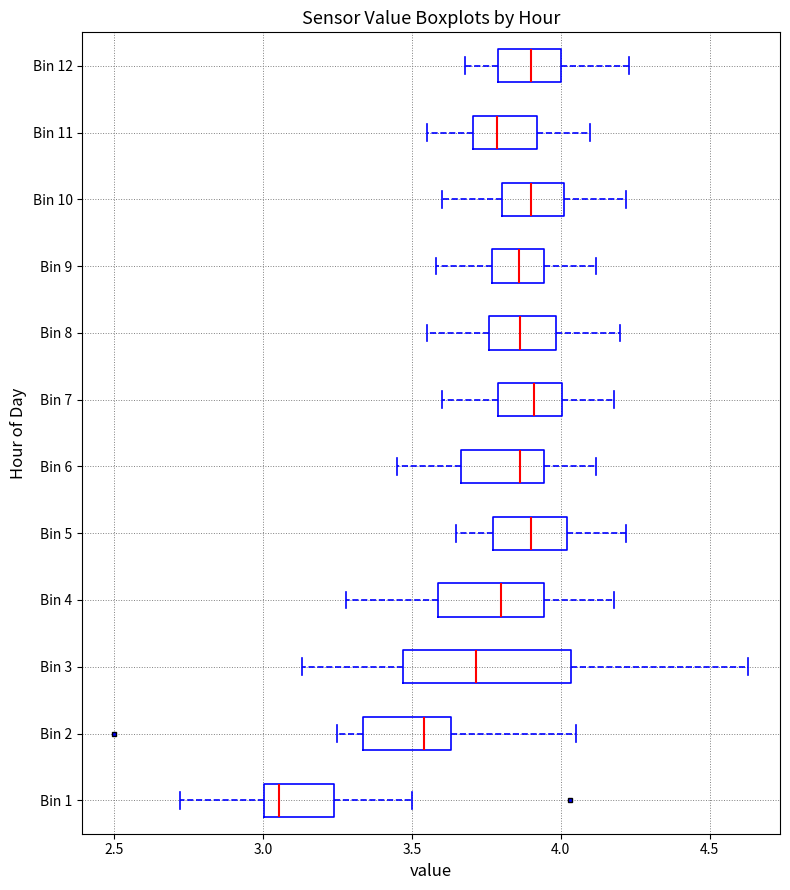

Which box is the widest, from its left edge to its right edge?

Bin 3